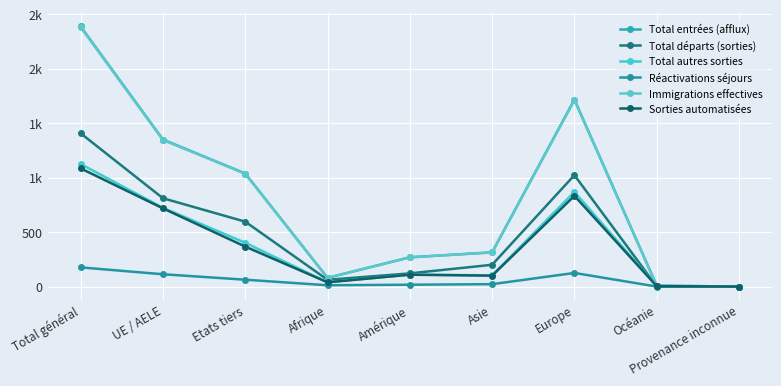

At UE / AELE, list the series in order from largest to smallest.

Total entrées (afflux), Immigrations effectives, Total départs (sorties), Total autres sorties, Sorties automatisées, Réactivations séjours